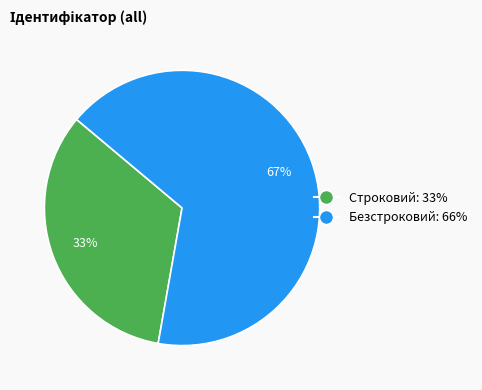

The Безстроковий slice represents 77% of the pie. True or false?

False